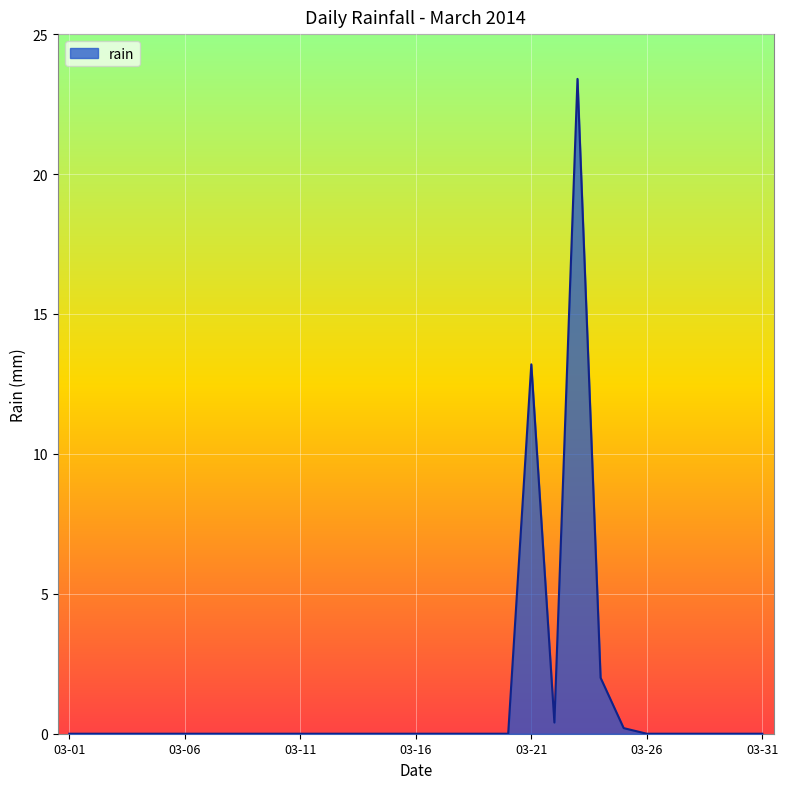

What is the difference between the maximum and minimum values?

23.4